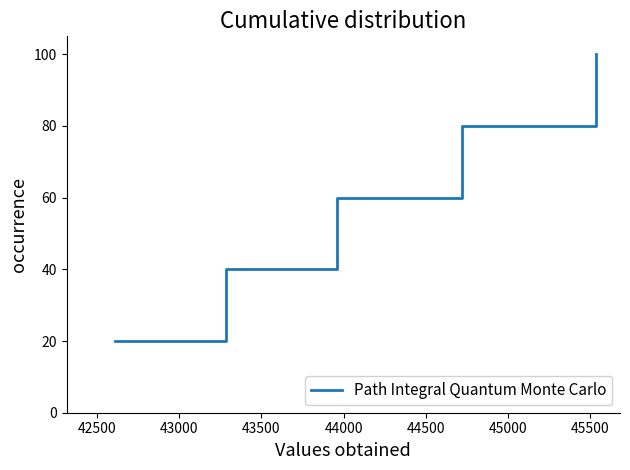

What is the maximum value shown in the chart?

100